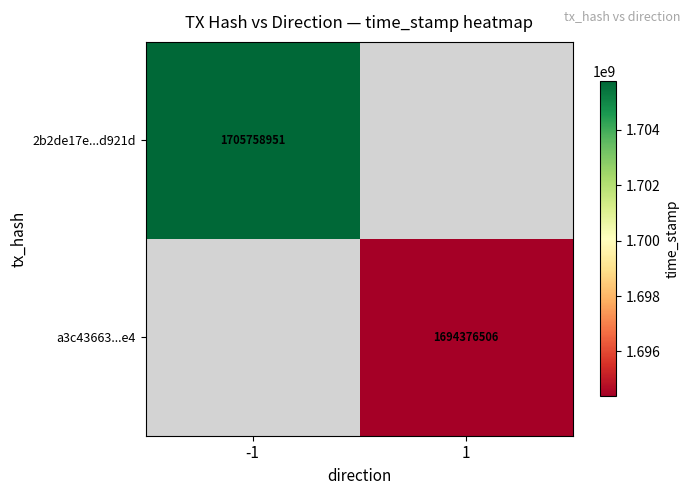

How many data points does each series have?

2